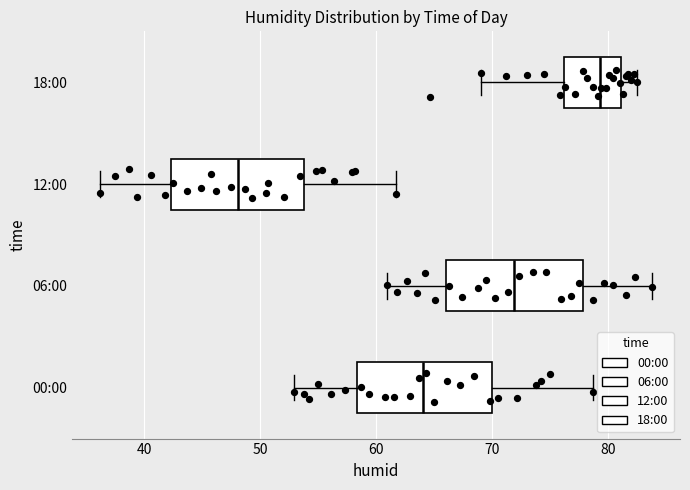

Reading bottom to top, transcribe this box plot: for each box, give where its median line is, the range the box spans, and where its two whiskers end, as read against the x-axis. The values are not printed on the chart, so give them approximately, as read against the axis.

00:00: median 64, box 58 to 70, whiskers 53 to 79
06:00: median 72, box 66 to 78, whiskers 61 to 84
12:00: median 48, box 42 to 54, whiskers 36 to 62
18:00: median 79, box 76 to 81, whiskers 69 to 83